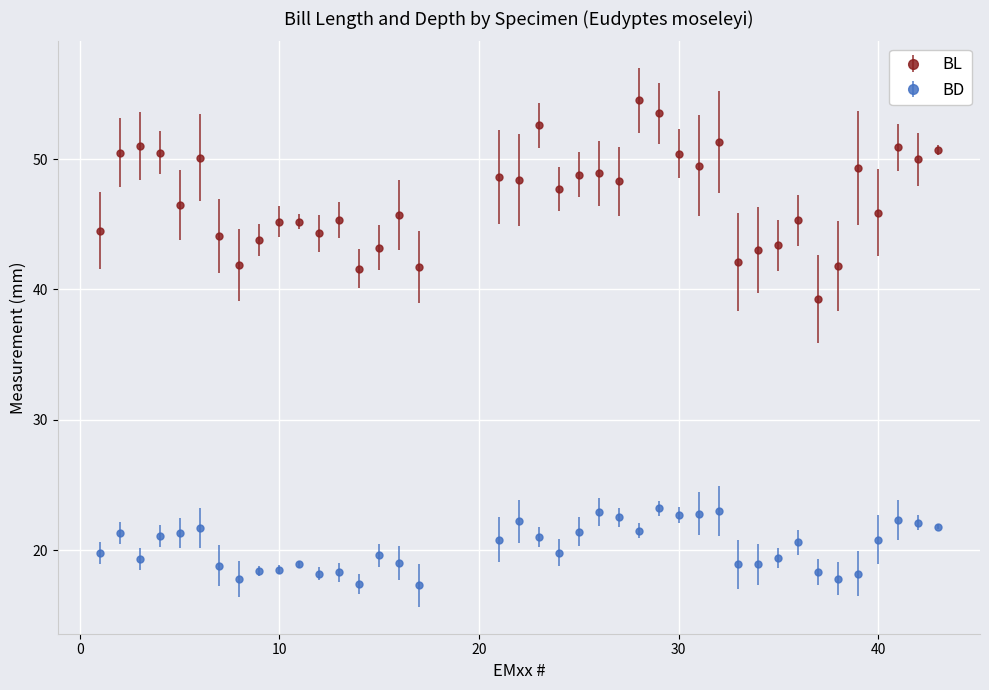

What is the sum of all BD values?

809.6